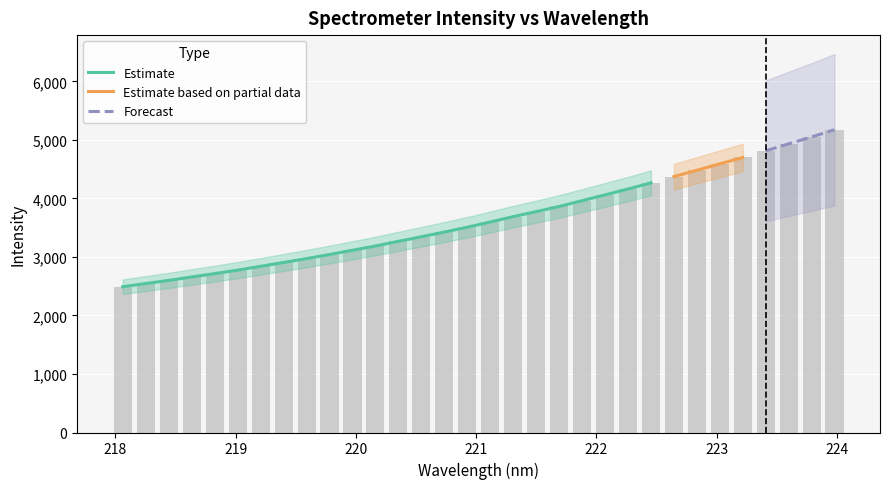

Are the bars horizontal?

No